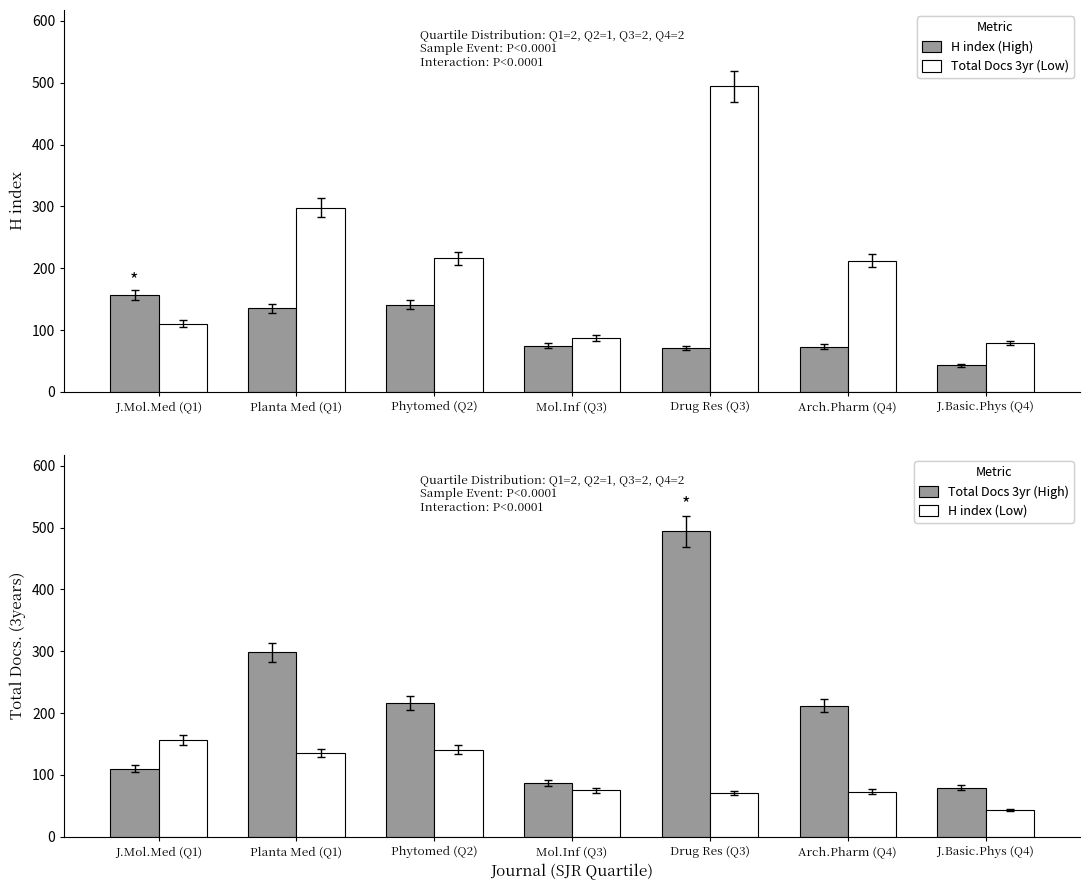

Reading left to right, list all the values displayed in this chart.

H index: 157	135	141	75	71	73	43
Total Docs. (3years): 110	298	216	87	494	212	79